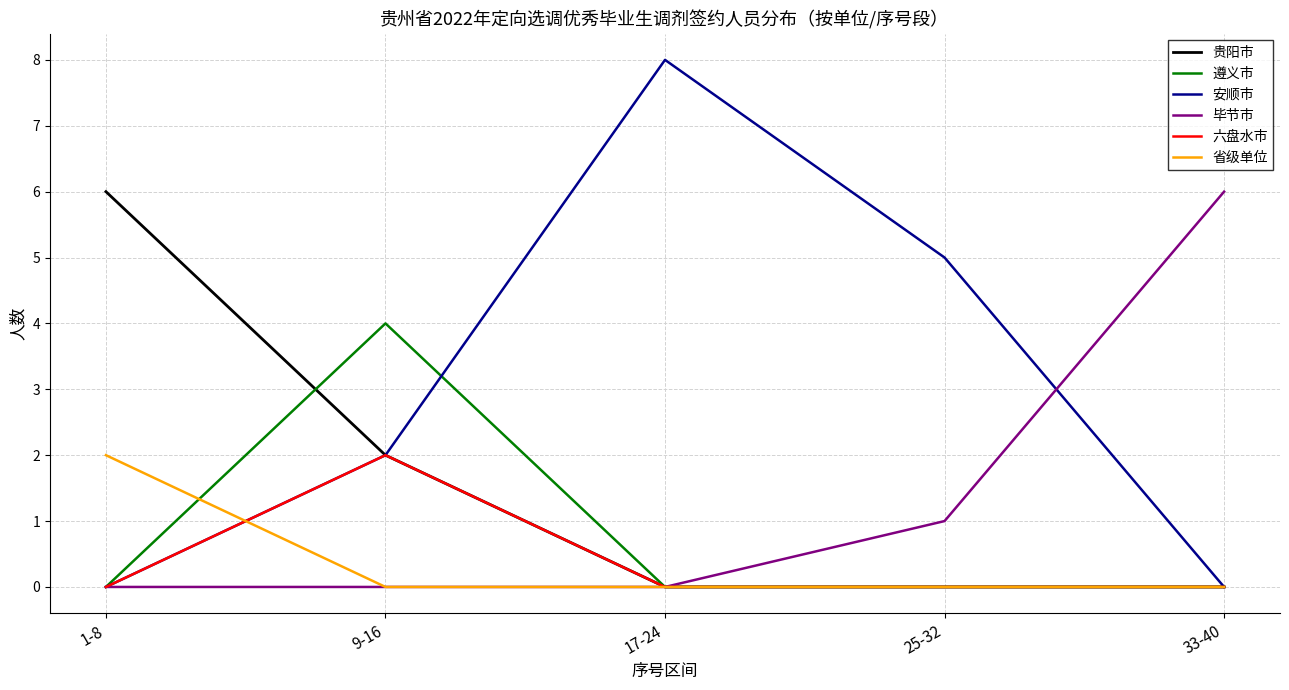

Which series changed the most between 17-24 and 25-32?

安顺市